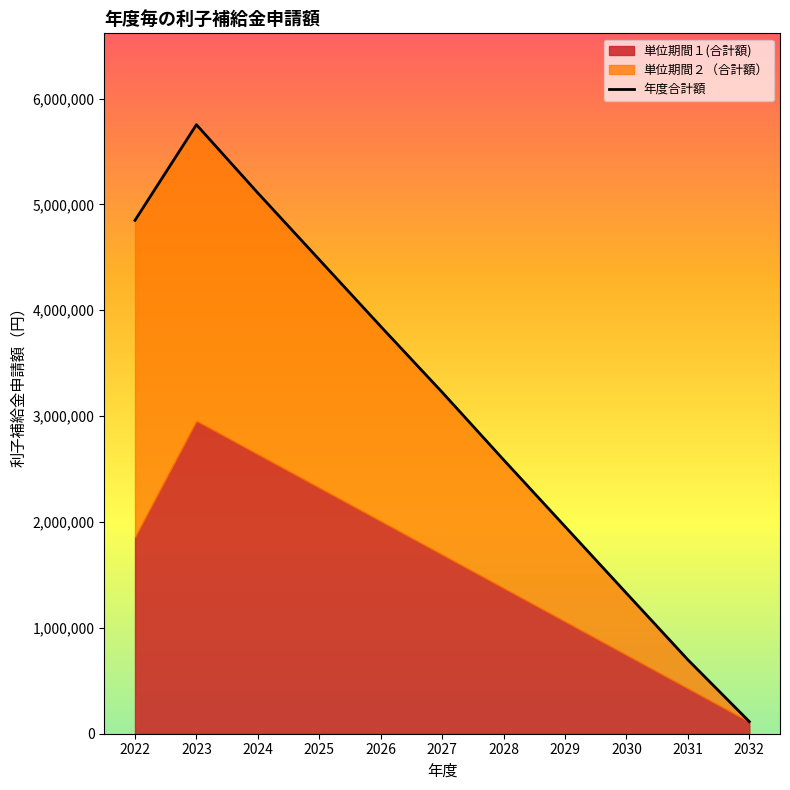

What is the maximum value shown in the chart?

5752640